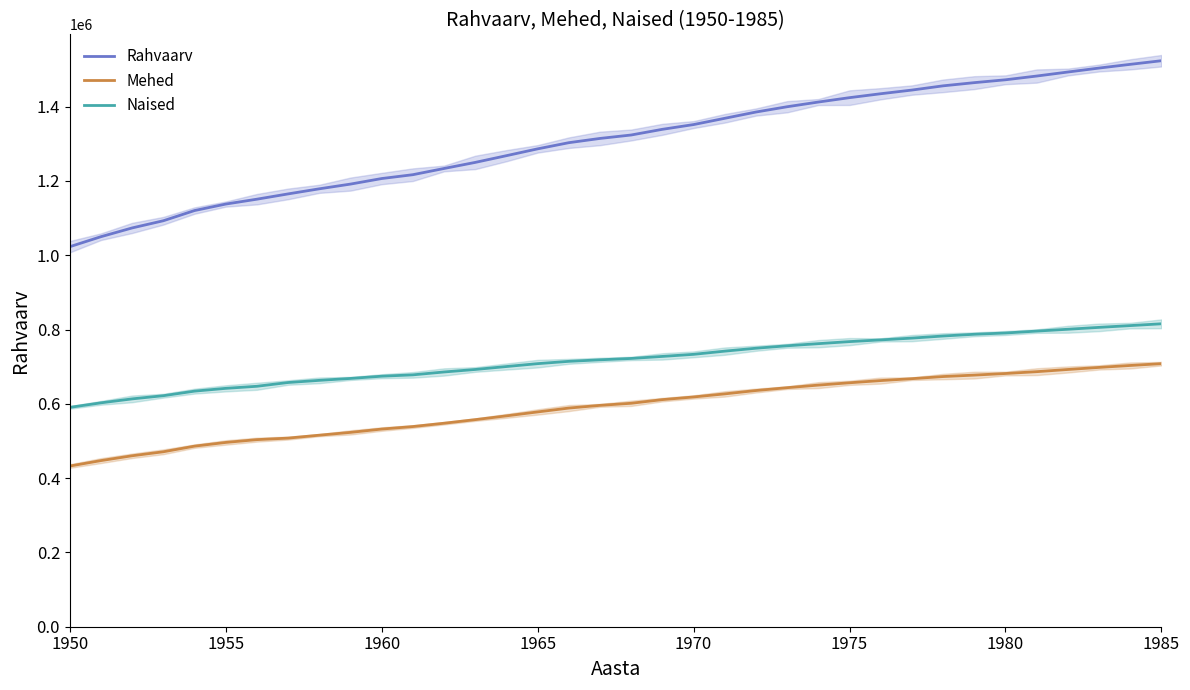

Rank the series by their average value, from lowest to highest.

Mehed, Naised, Rahvaarv